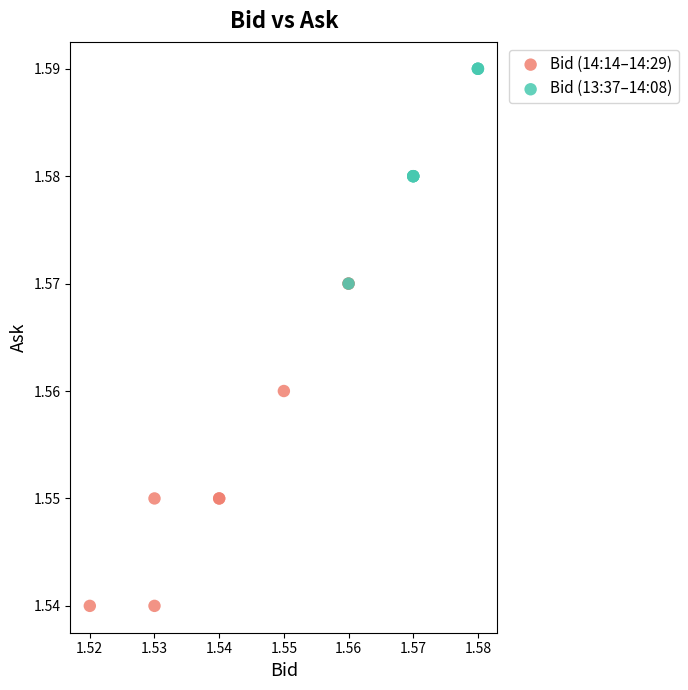

Which series reaches the maximum Y coordinate?

Bid (13:37–14:08)